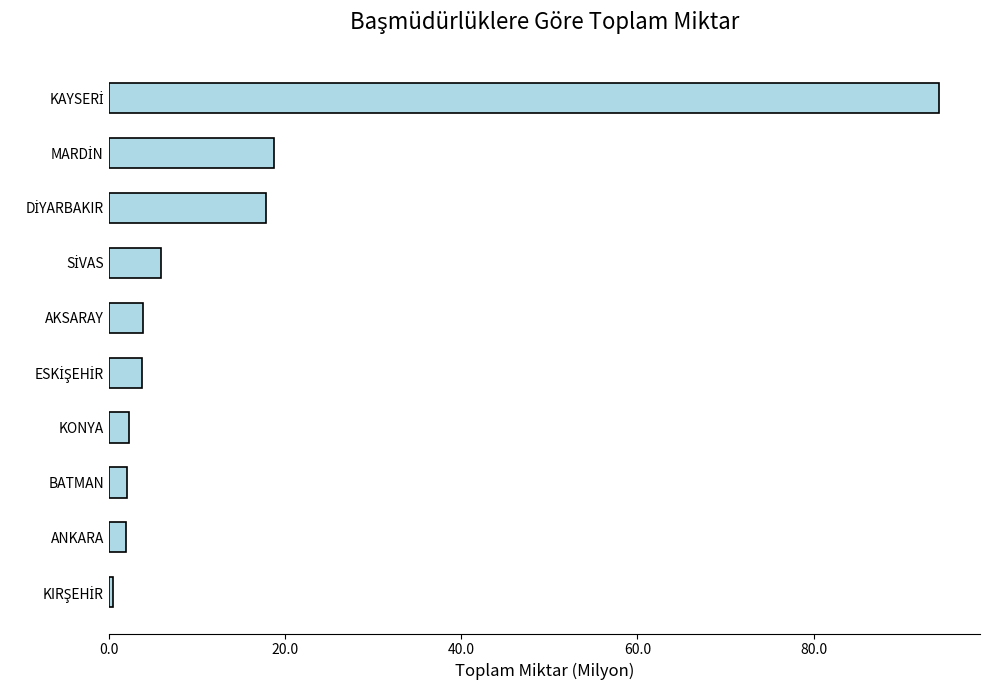

Are the bars grouped side by side (vs. stacked)?

No